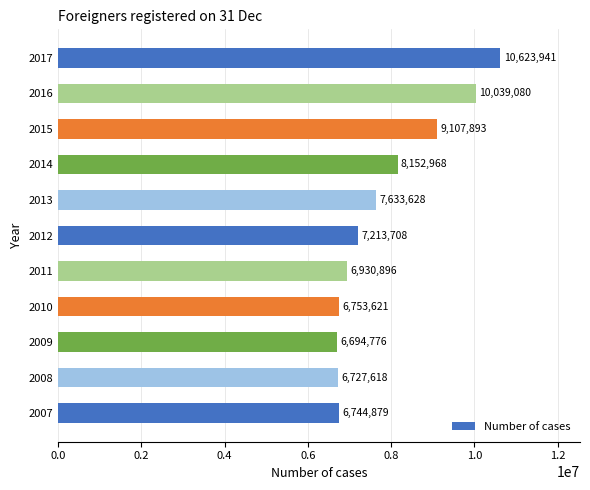

Reading bottom to top, extract all data points from this chart.

6744879	6727618	6694776	6753621	6930896	7213708	7633628	8152968	9107893	10039080	10623941